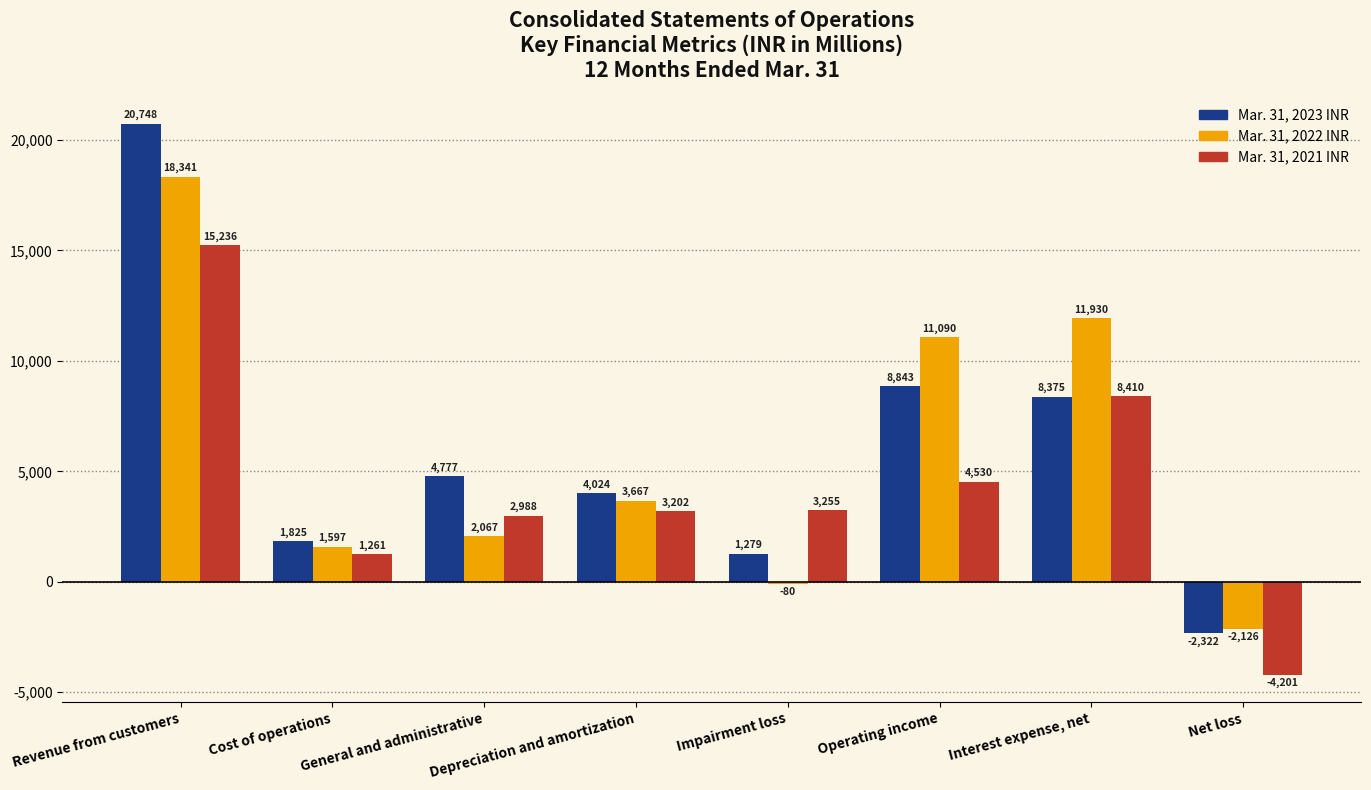

Which series has the largest range (max minus min)?

Mar. 31, 2023 INR